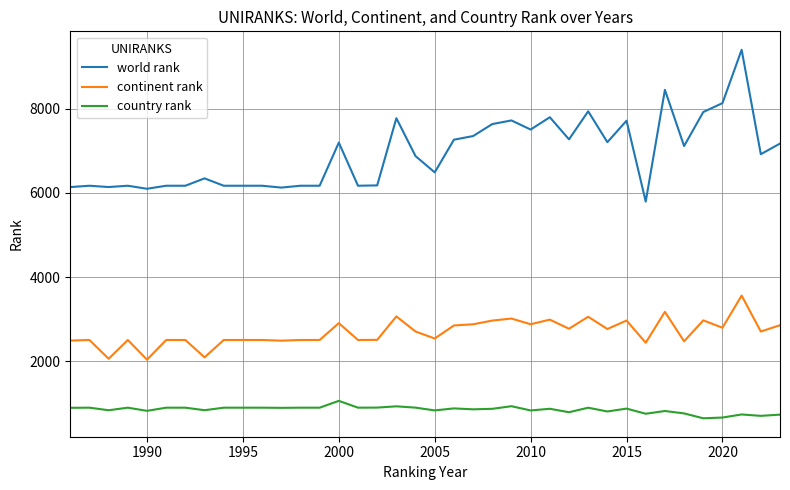

Which series has the largest total across all categories?

world rank